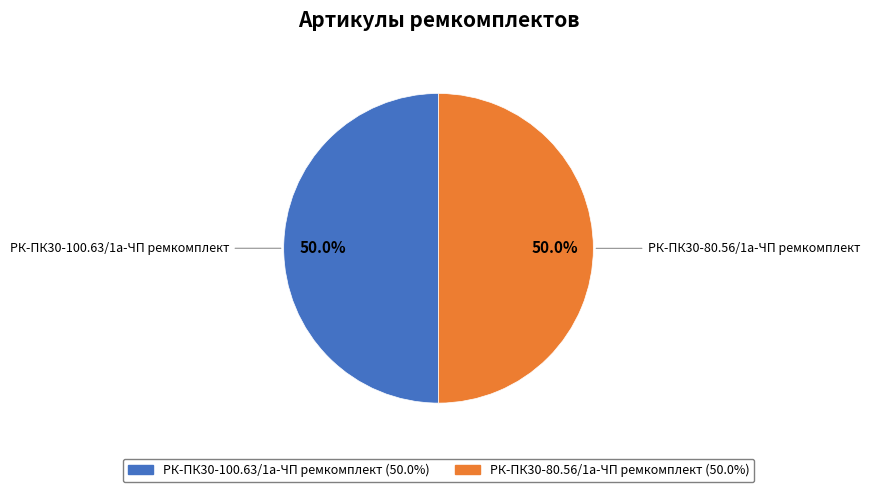

How much of the chart is everything except РК-ПК30-100.63/1а-ЧП ремкомплект?

50.0%